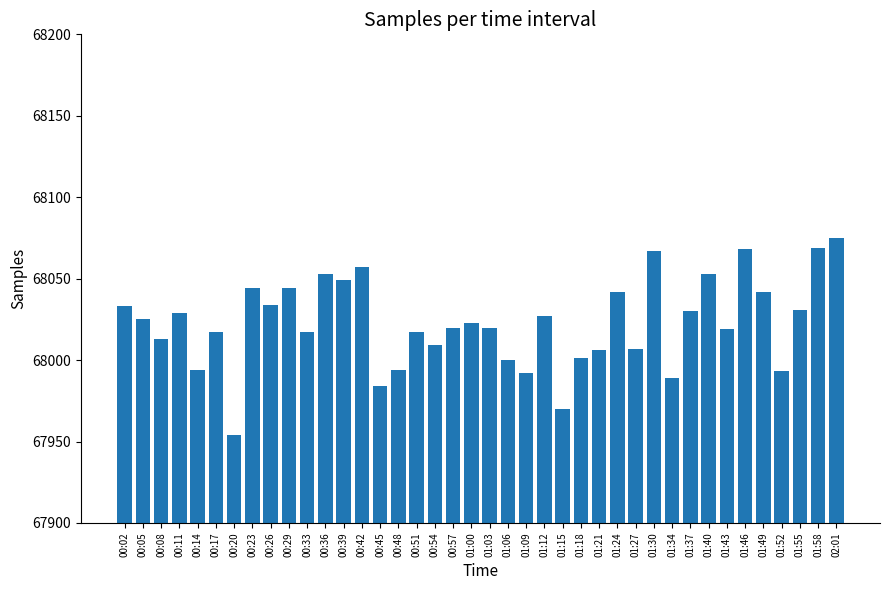

Is it true that the value at 00:48 is 67994?

True